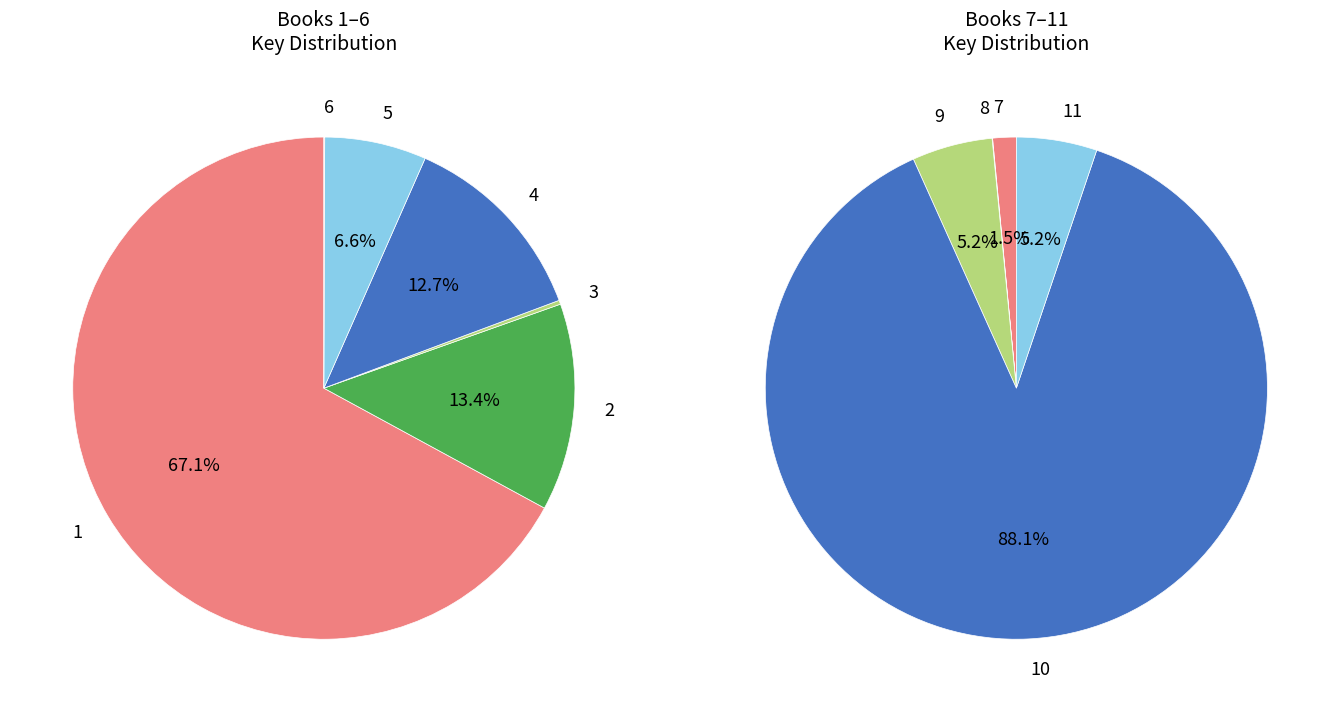

Which category has the biggest portion of the pie?

1